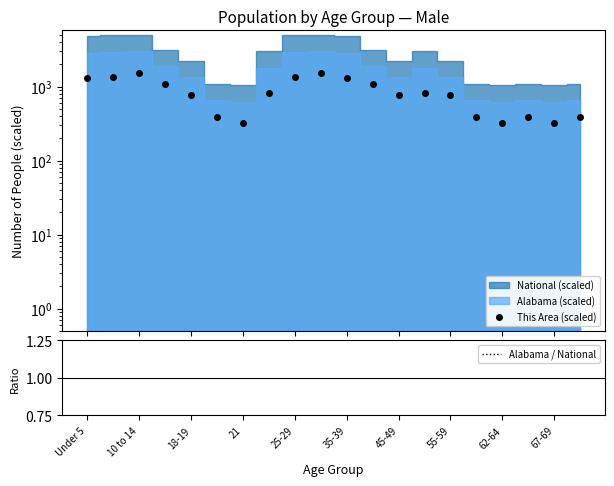

Which has a higher value, 55-59 or 10?

10